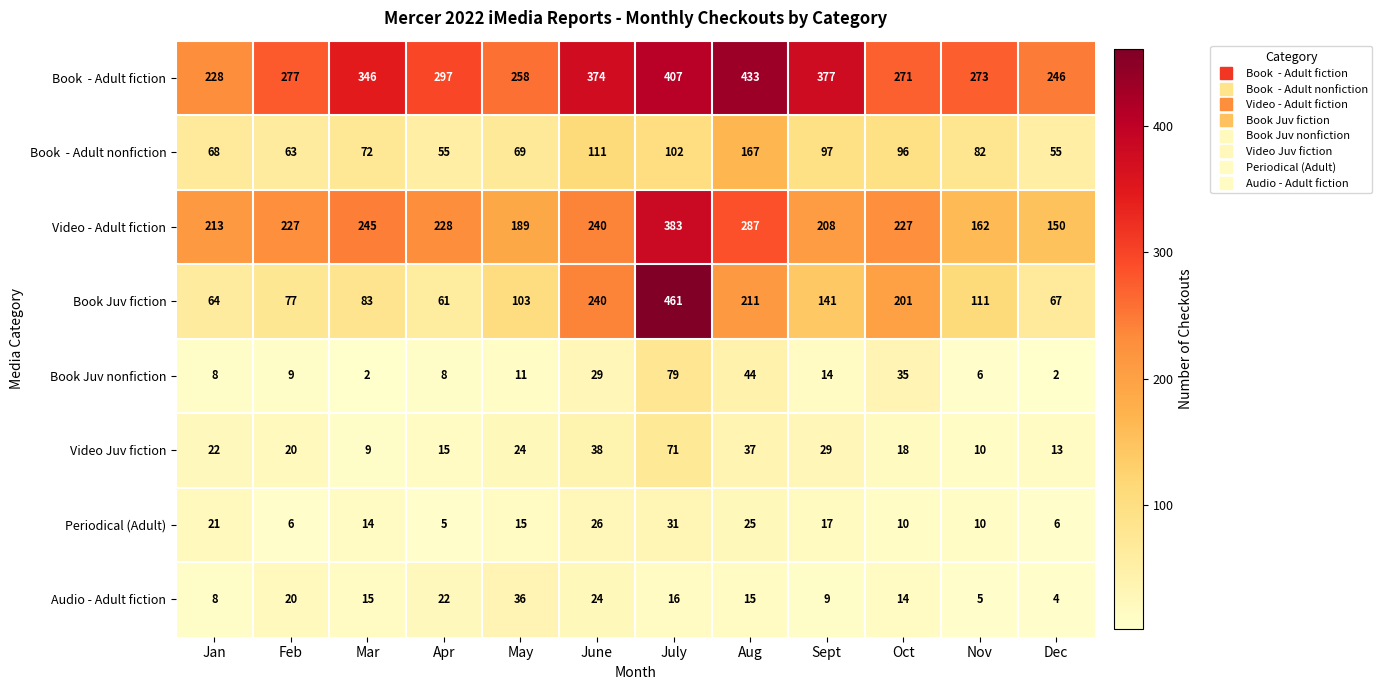

The value of Periodical (Adult) at Mar is 14. True or false?

True